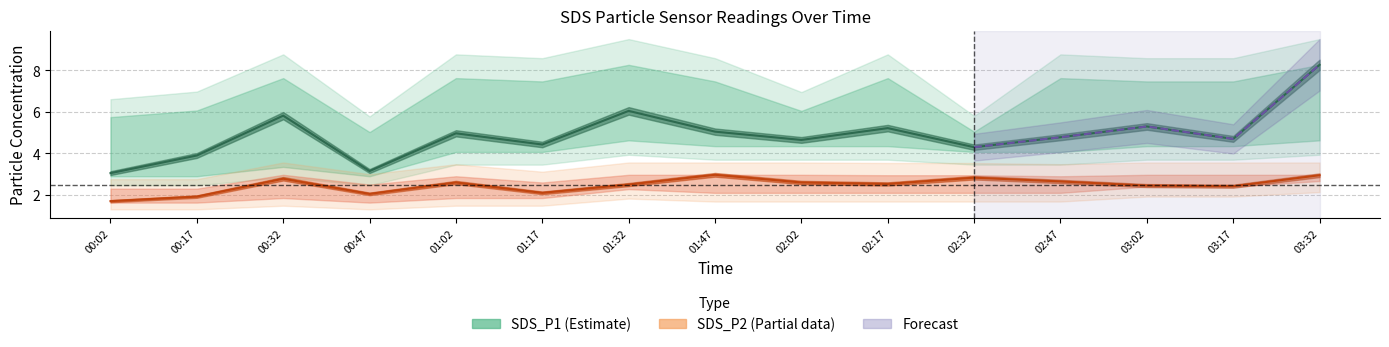

What is the average value of the SDS_P1_lower series?

4.0